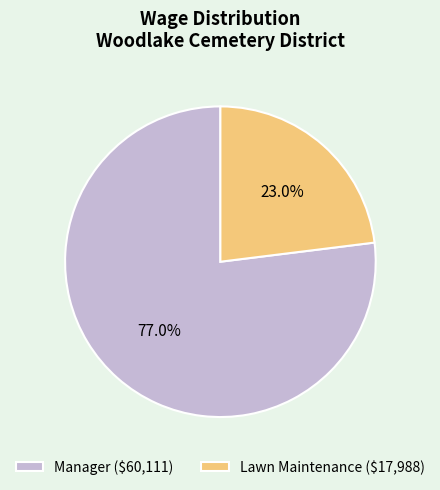

Which category accounts for the majority?

Manager